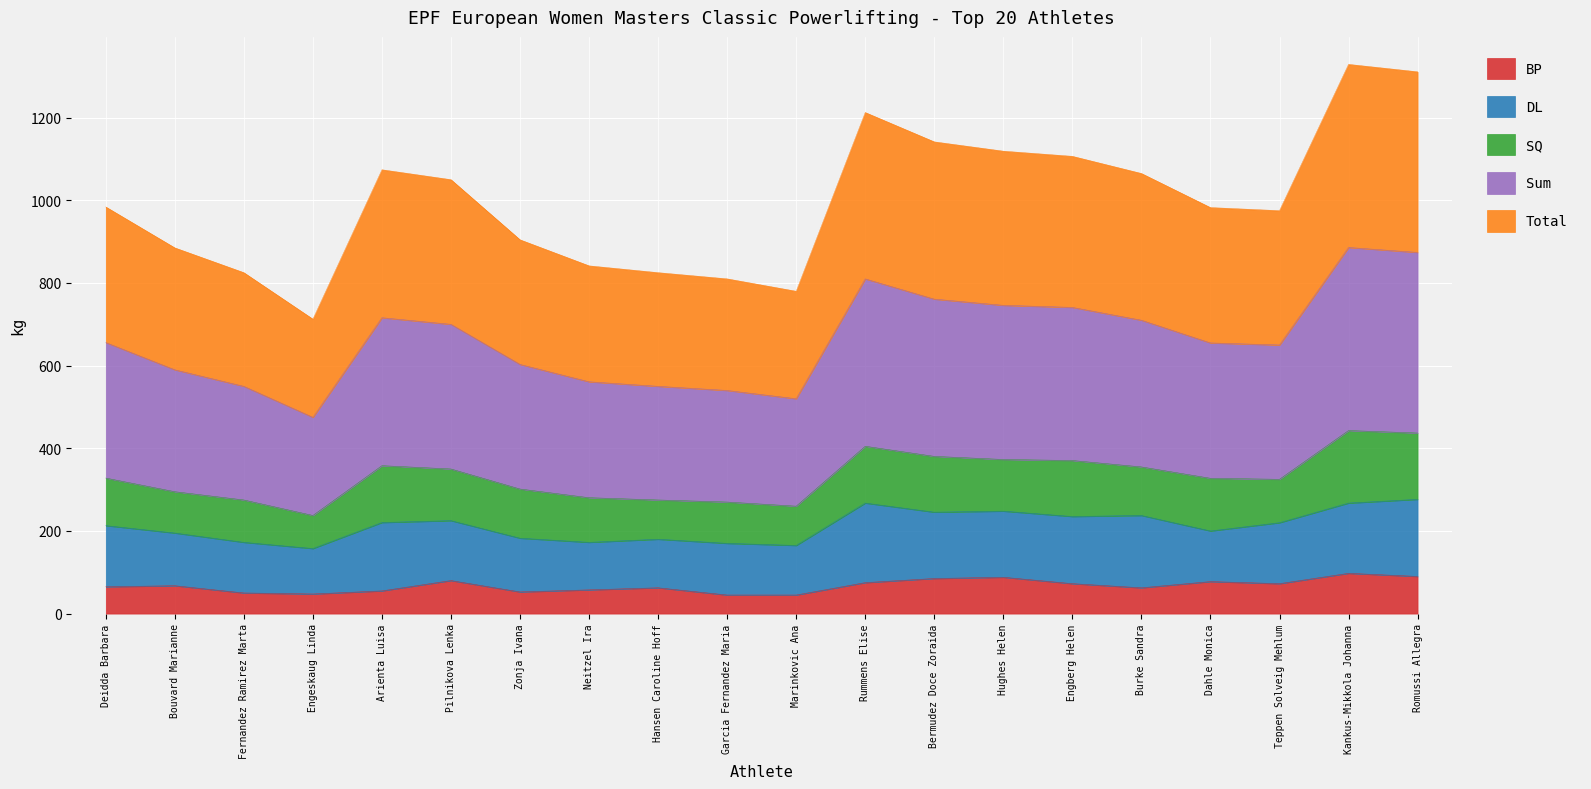

True or false: BP has a value of 77.5 at Dahle Monica.

True